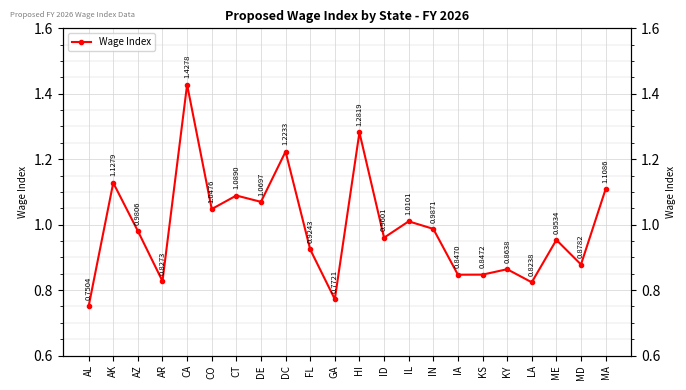

What is the value of the 10th point from the left?

0.9